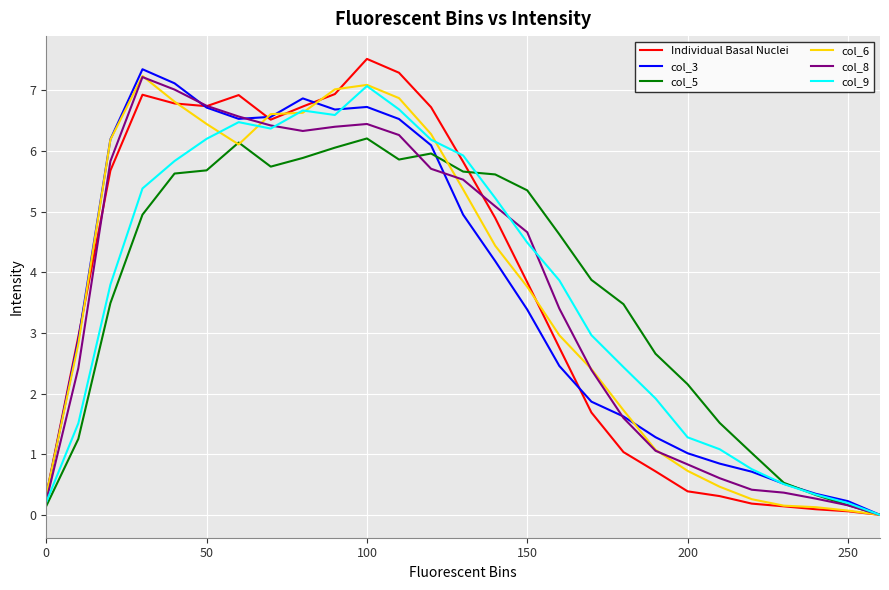

What is the greatest value displayed?

7.5